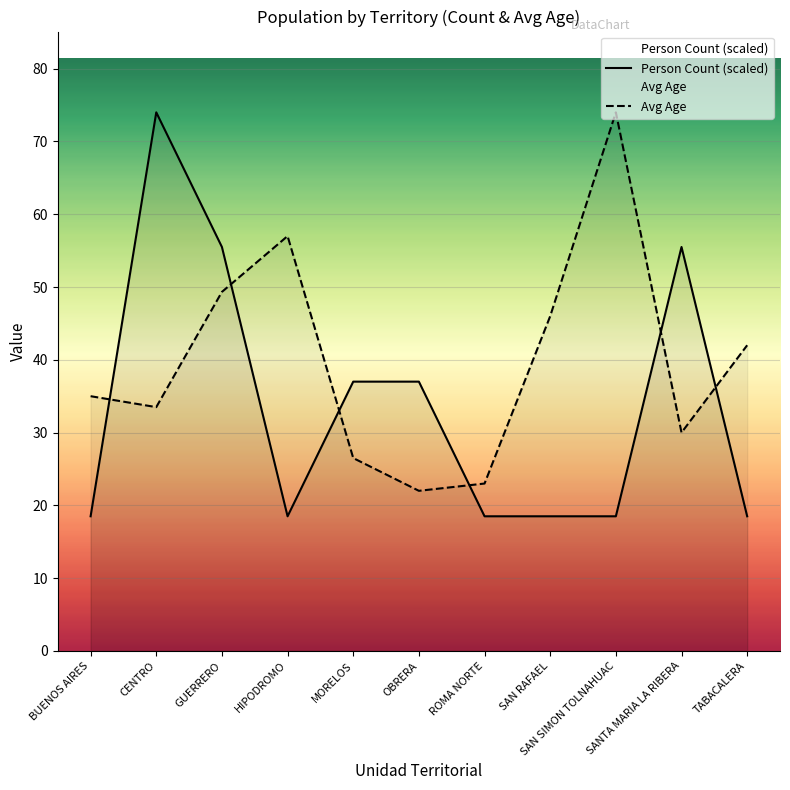

True or false: Person Count (scaled) has a value of 37.0 at MORELOS.

True